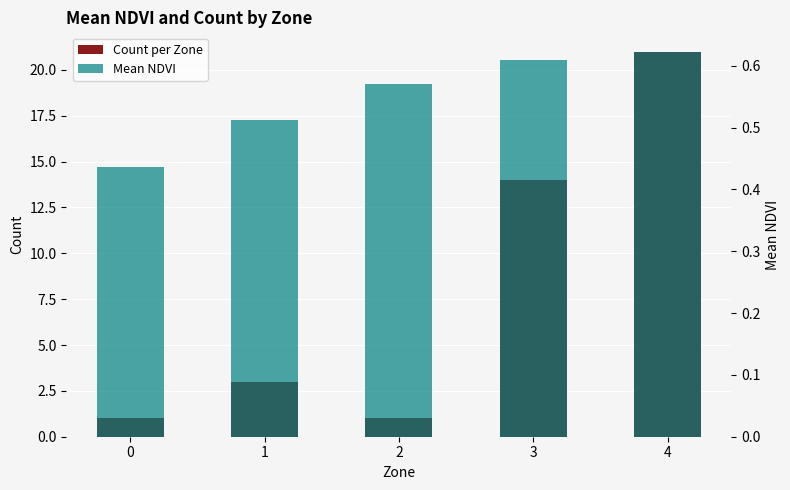

At how many categories does at least one series exceed 4?

2